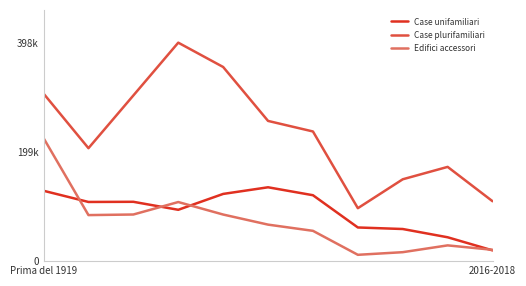

What are all the series names shown in the legend?

Case unifamiliari, Case plurifamiliari, Edifici accessori